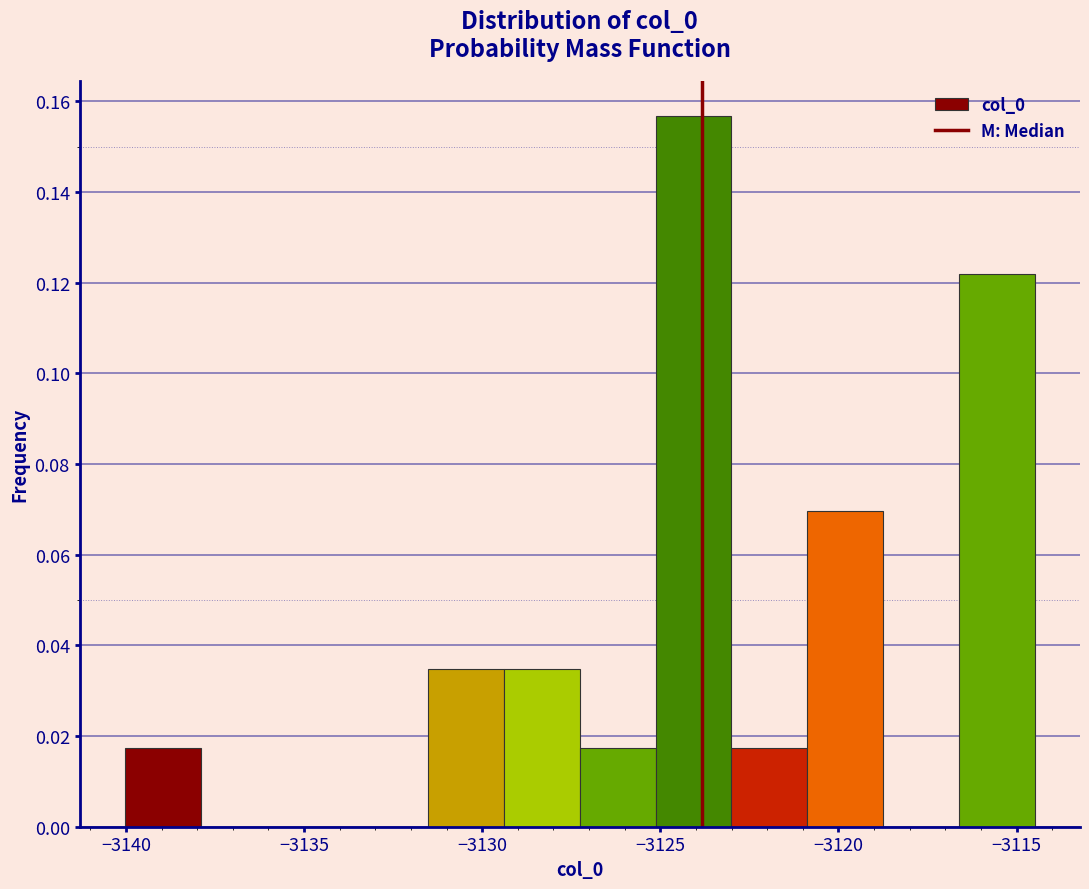

Which range on the x-axis has the tallest bar?

-3125.0 to -3123.0